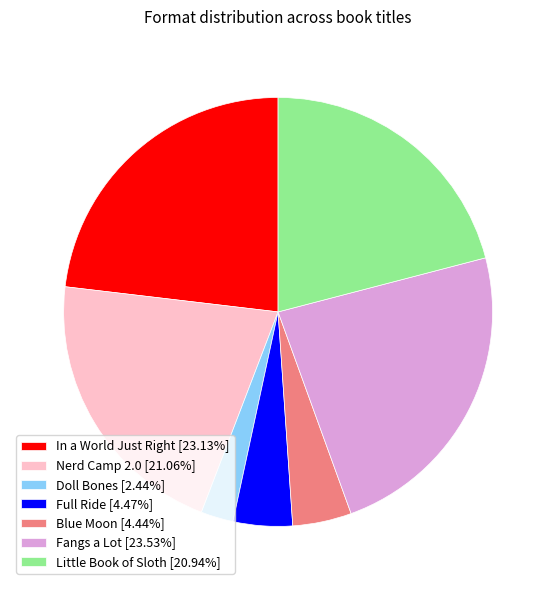

What is the smallest slice in the pie chart?

Doll Bones